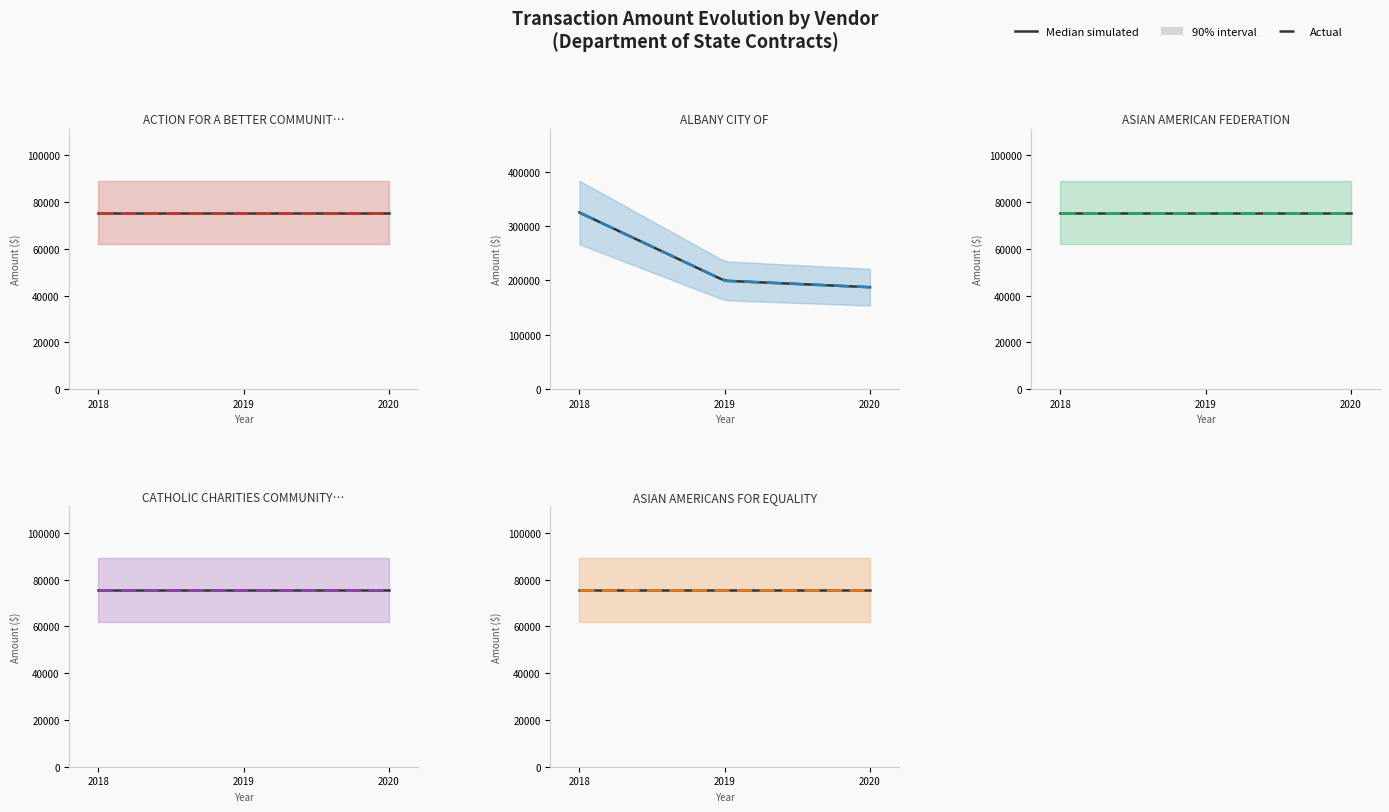

How many distinct data groups are displayed?

5